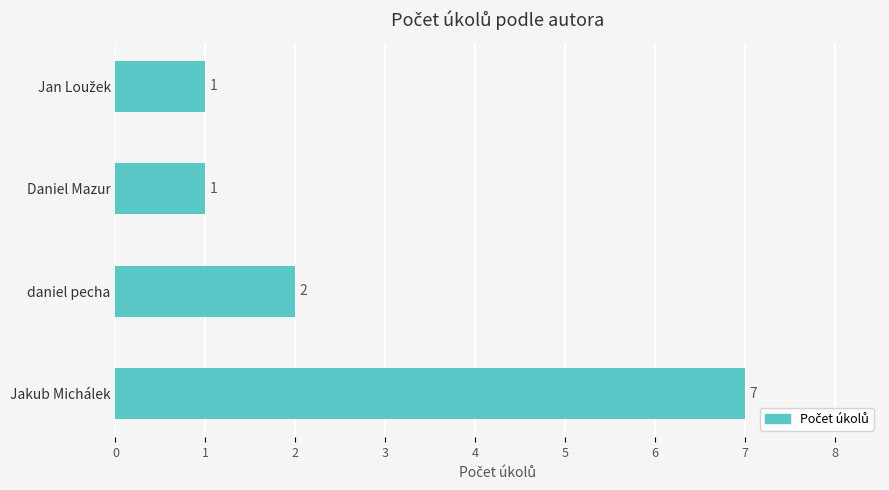

How many values are between 1 and 7?

4